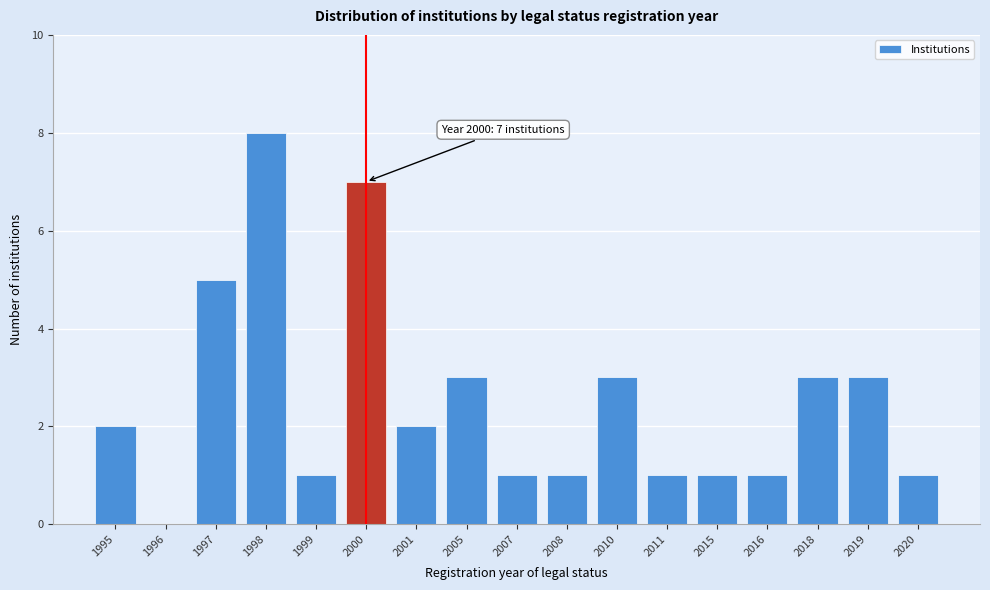

What value does the data have at 2005?

3